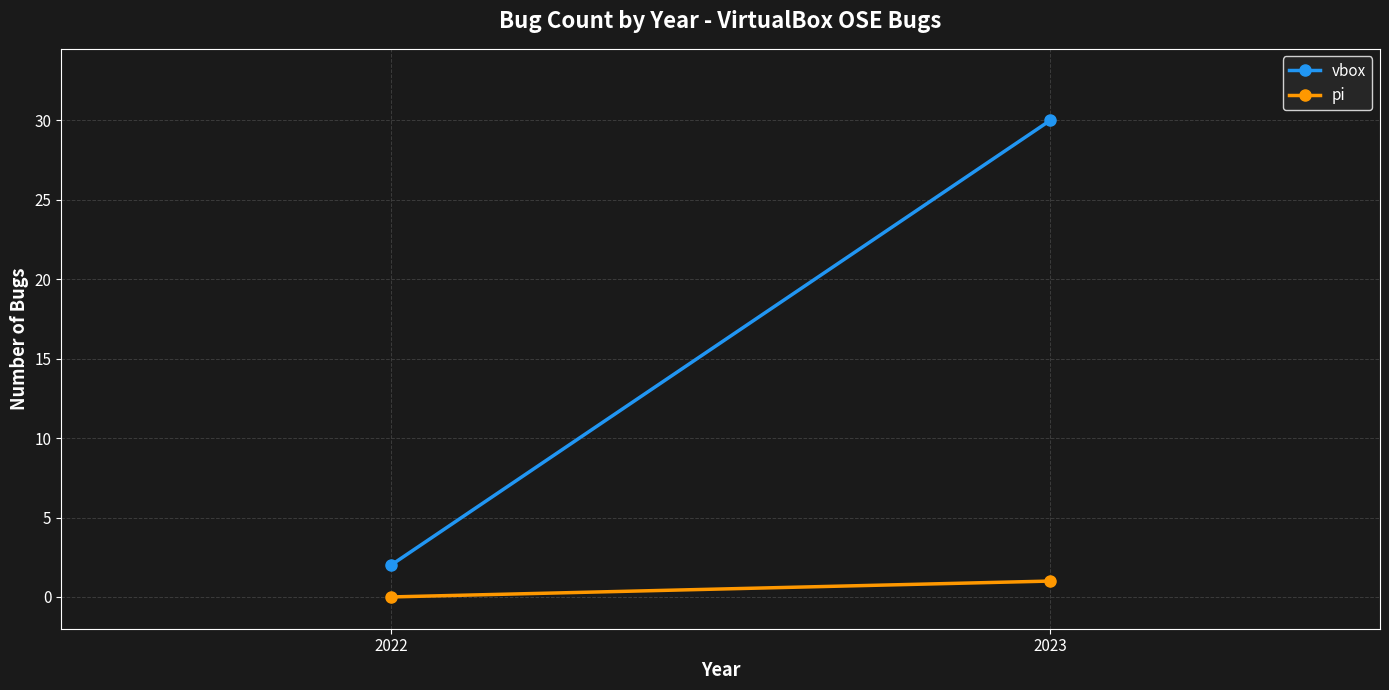

Between 2023 and 2022, which is larger?

2023